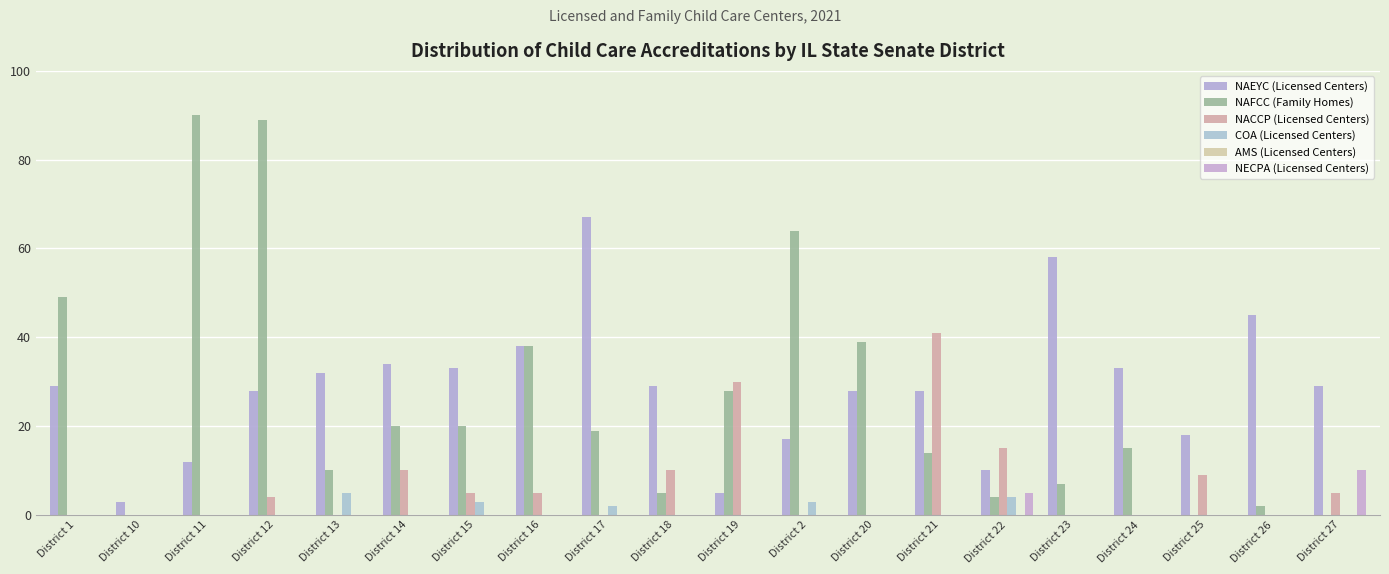

Which series has the widest spread of values?

NAFCC (Family Homes)